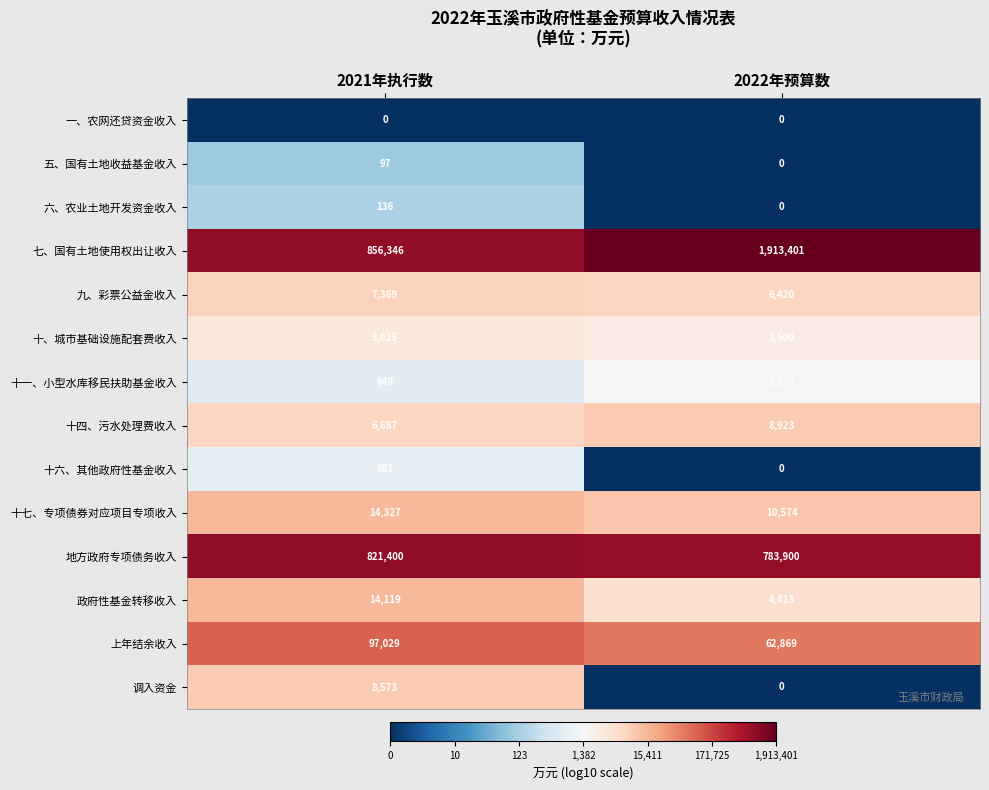

Where is 十一、小型水库移民扶助基金收入 nearest to the value 954?

2021年执行数